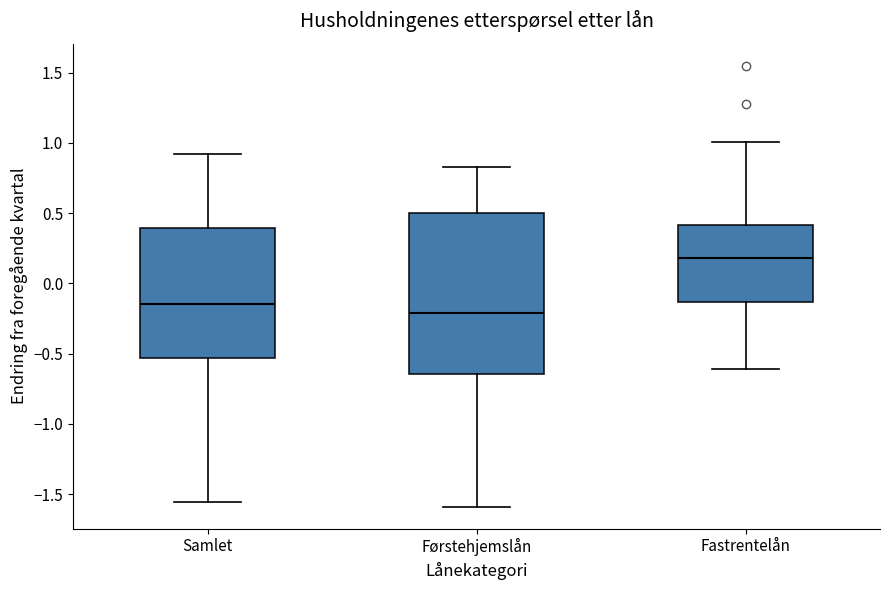

Reading left to right, read every box against the y-axis: the position of its median line, the range the box covers, and the ends of its whiskers. The values are not printed on the chart, so give them approximately, as read against the axis.

Samlet: median -0.15, box -0.55 to 0.40, whiskers -1.55 to 0.90
Førstehjemslån: median -0.20, box -0.65 to 0.50, whiskers -1.60 to 0.85
Fastrentelån: median 0.20, box -0.15 to 0.40, whiskers -0.60 to 1.00